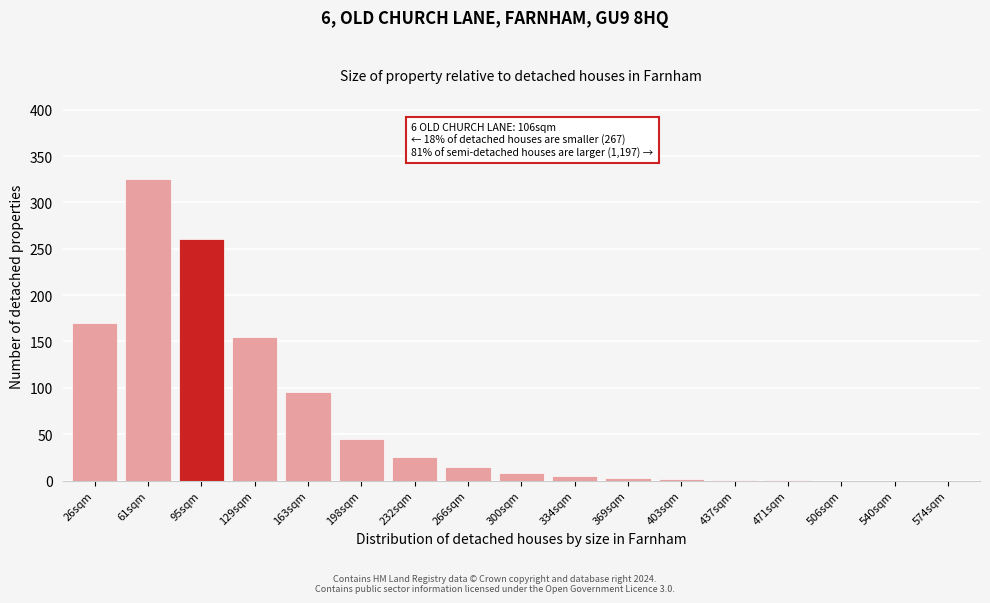

What is the change in value from 163sqm to 266sqm?

-80